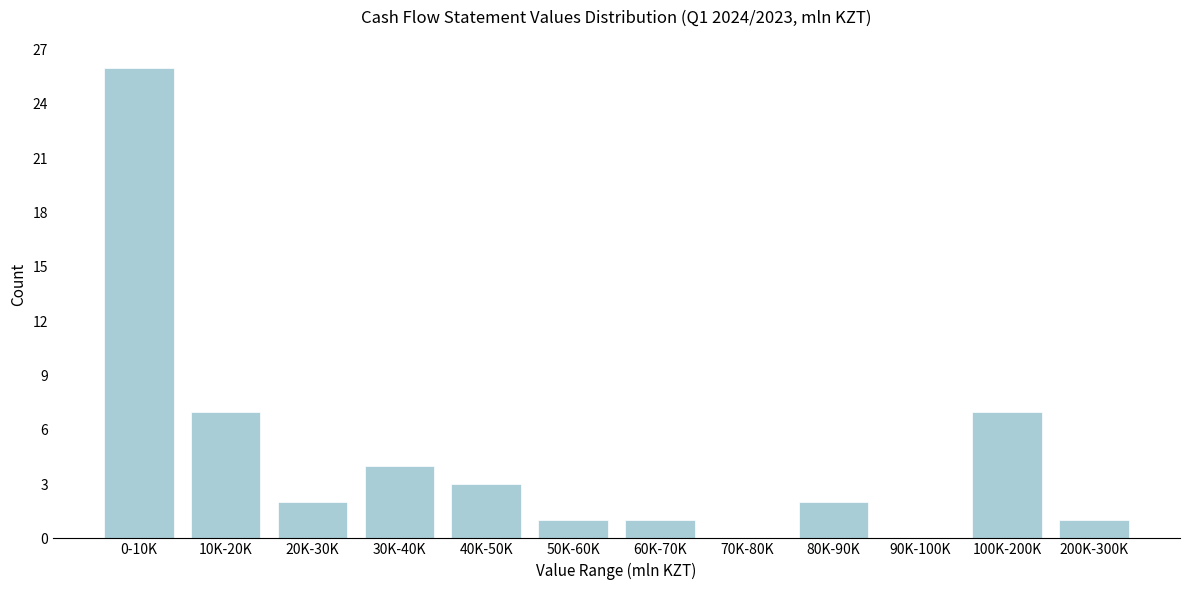

Reading left to right, what are all the values shown in this chart?

0-10K=26	10K-20K=7	20K-30K=2	30K-40K=4	40K-50K=3	50K-60K=1	60K-70K=1	70K-80K=0	80K-90K=2	90K-100K=0	100K-200K=7	200K-300K=1